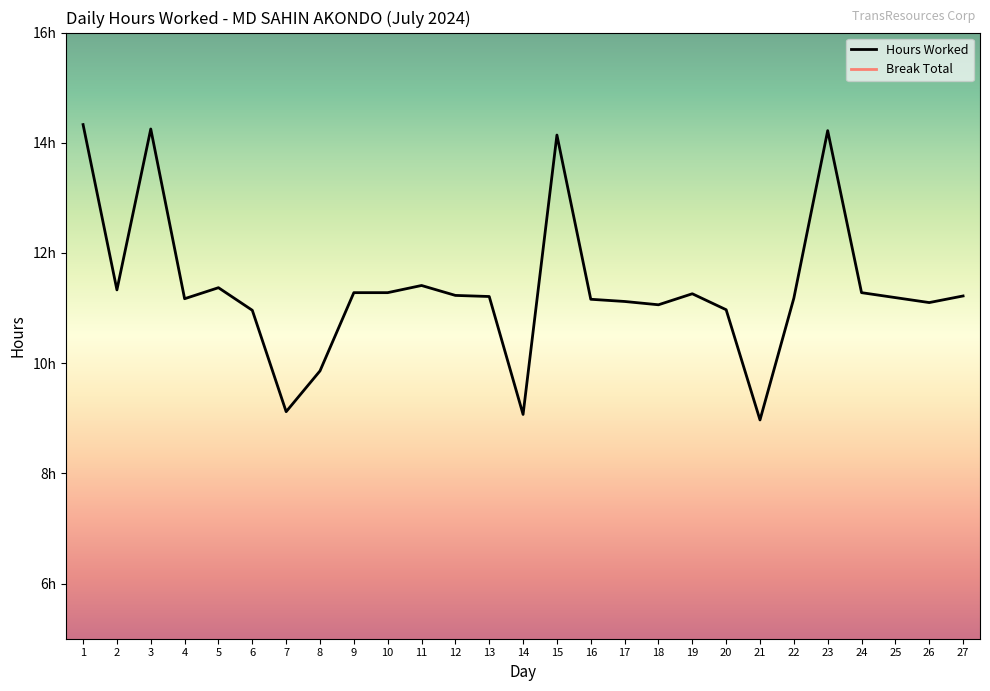

Rank the categories by value from lowest to highest.

21, 14, 7, 8, 6, 20, 18, 26, 17, 16, 4, 22, 25, 13, 27, 12, 19, 9, 10, 24, 2, 5, 11, 15, 23, 3, 1